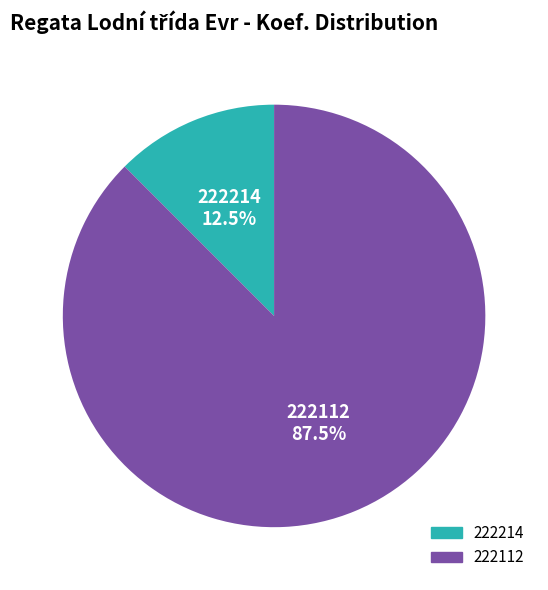

Which category has the smallest portion of the pie?

222214